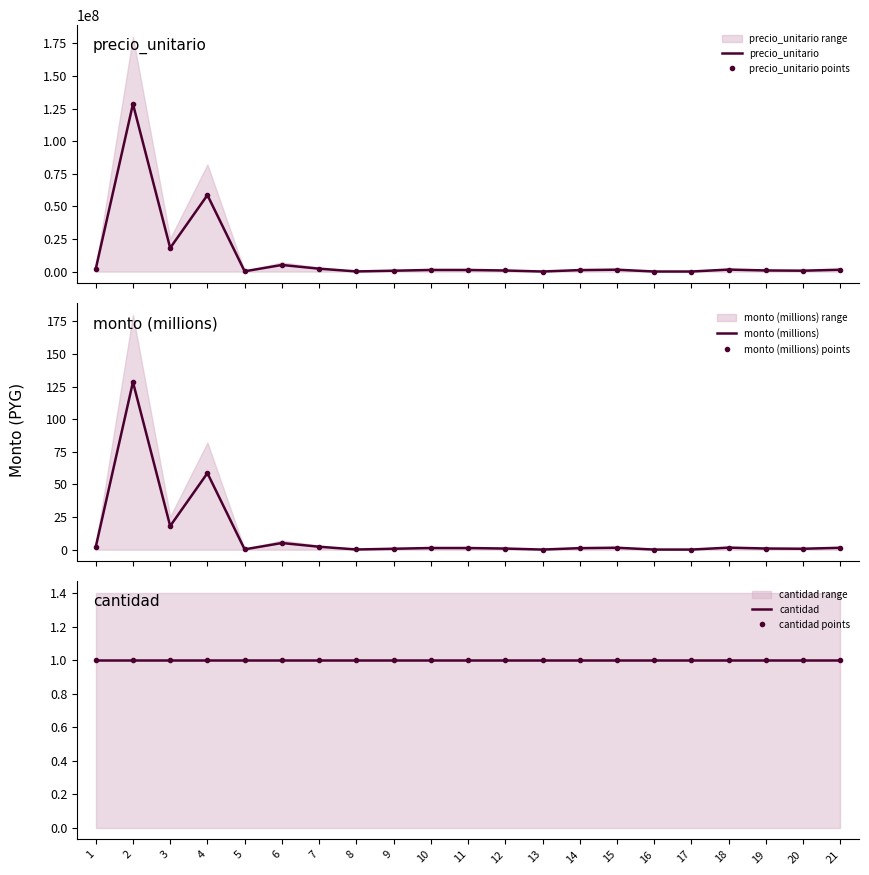

Where is the first local minimum for precio_unitario points?

3